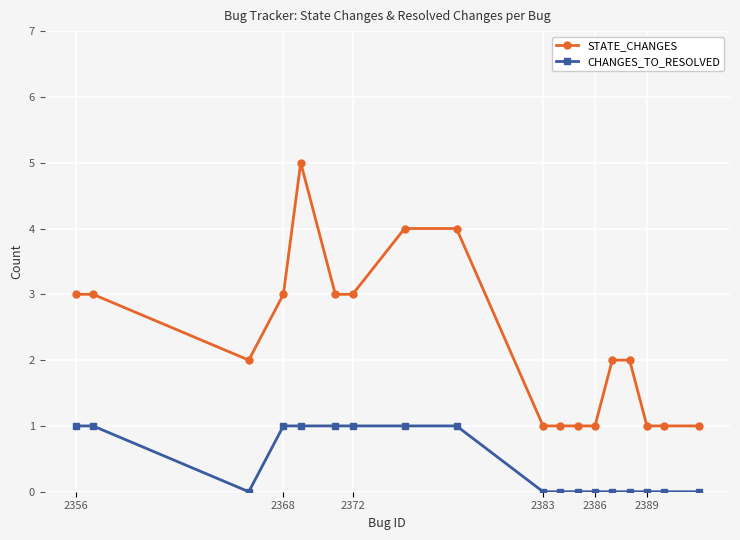

Which series has the largest range (max minus min)?

STATE_CHANGES